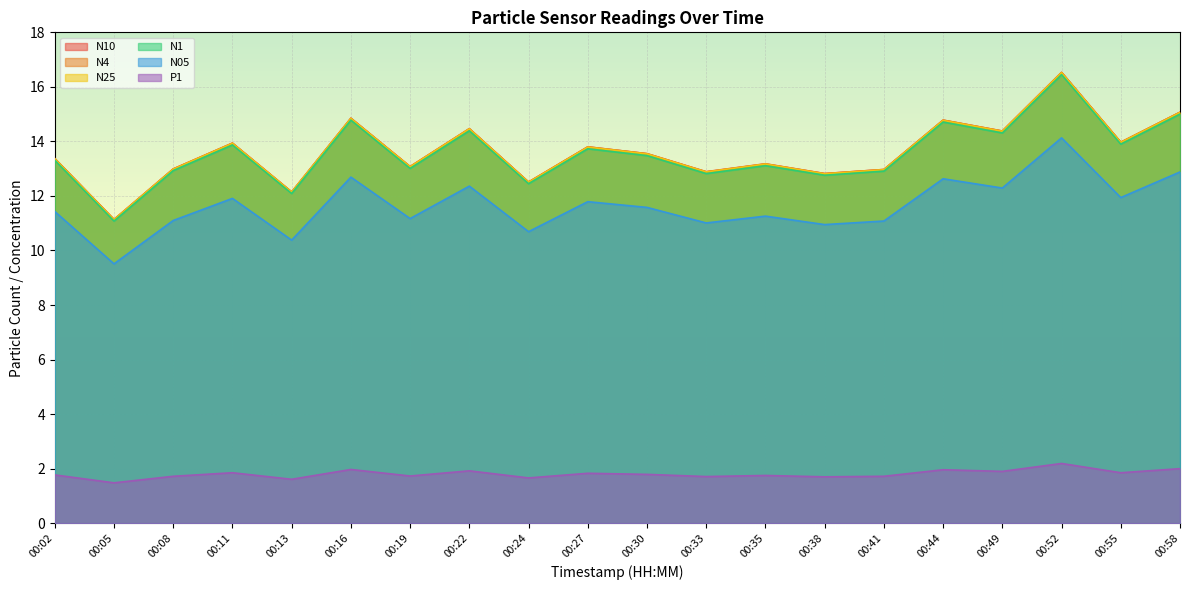

At which category does N1 reach its first local peak?

00:11